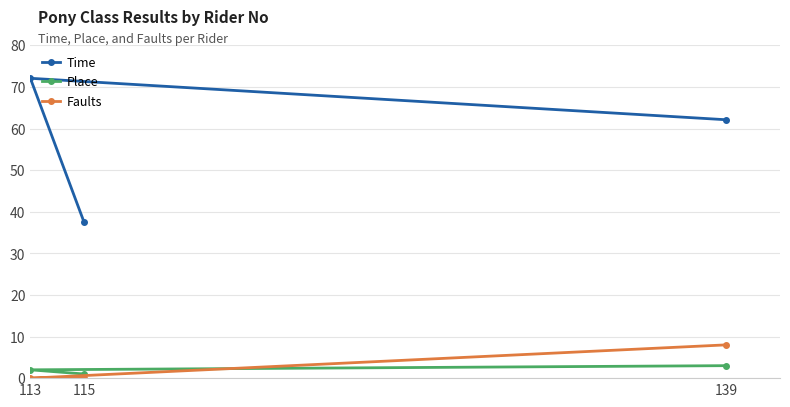

What value does the Time series have at 139?

62.1